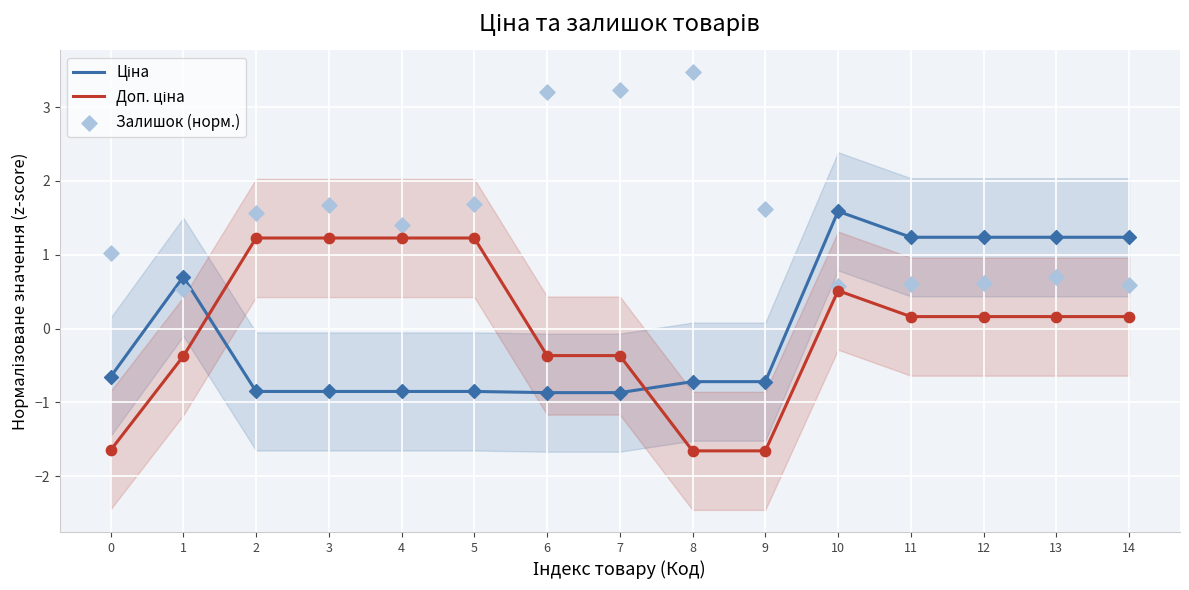

What are all the series names shown in the legend?

Ціна, Доп. ціна, Залишок (норм.)